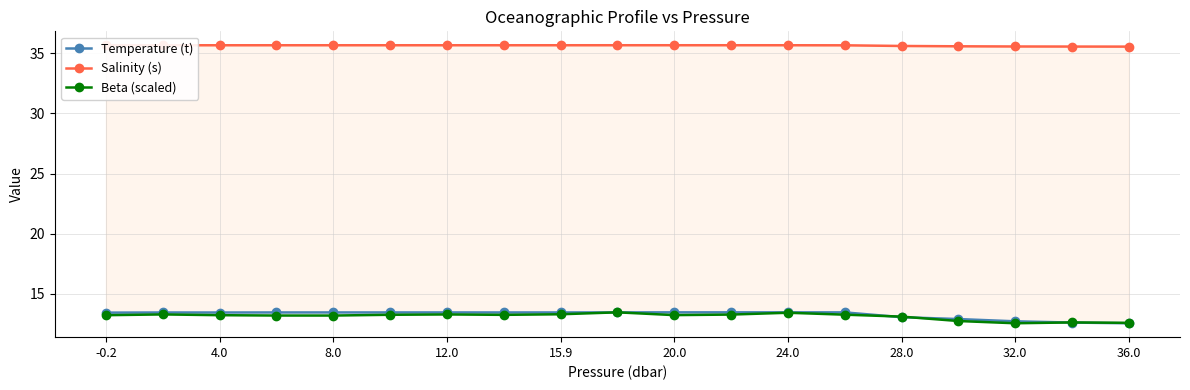

What is the difference between the Beta (scaled) values at 4.0 and 12.0?

0.1